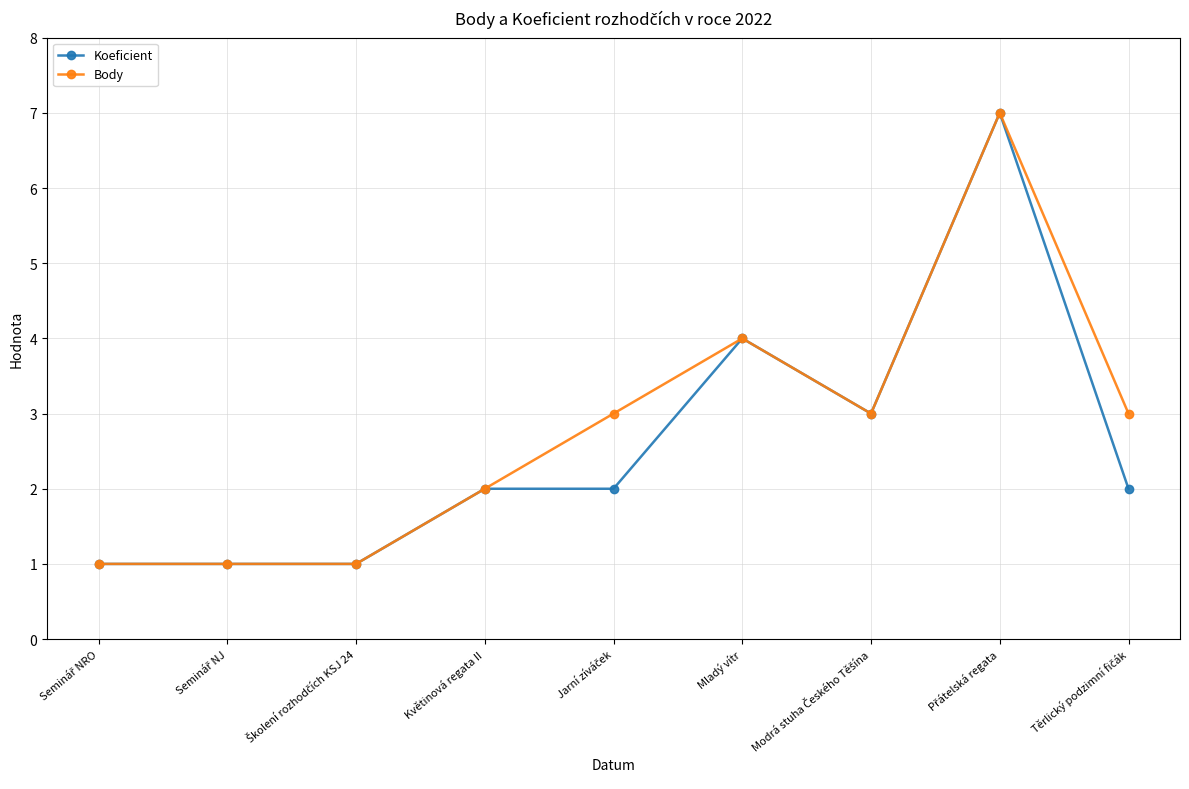

Where is Koeficient nearest to the value 4?

Mladý vítr